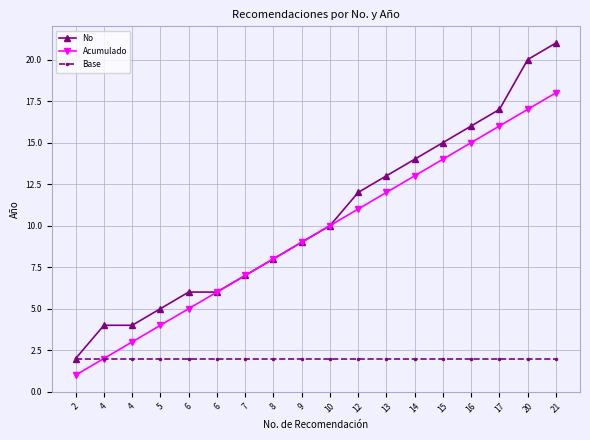

True or false: Base has a value of 2 at 20.

True